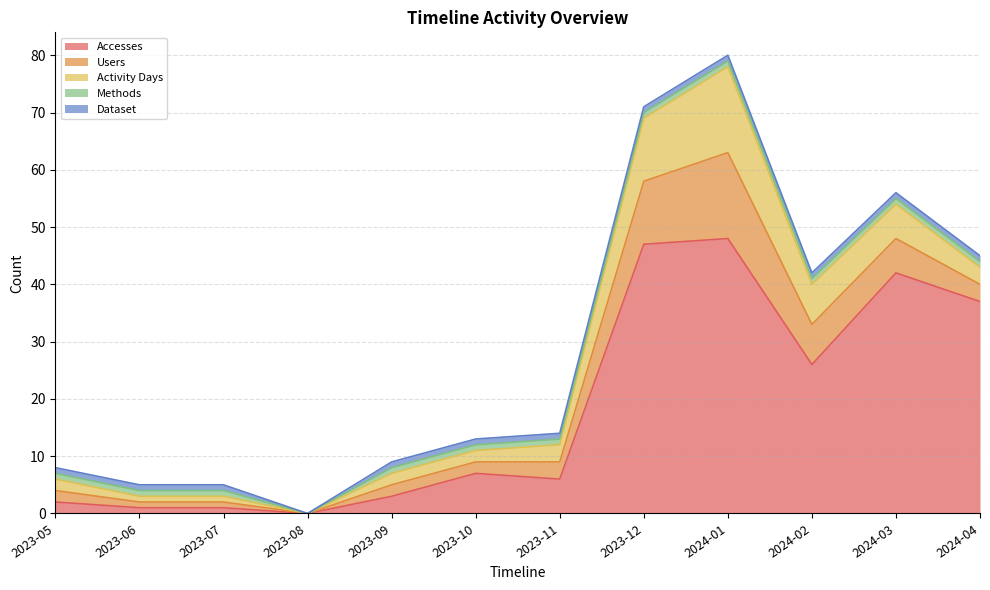

At which category does Dataset reach its first local valley?

2023-08